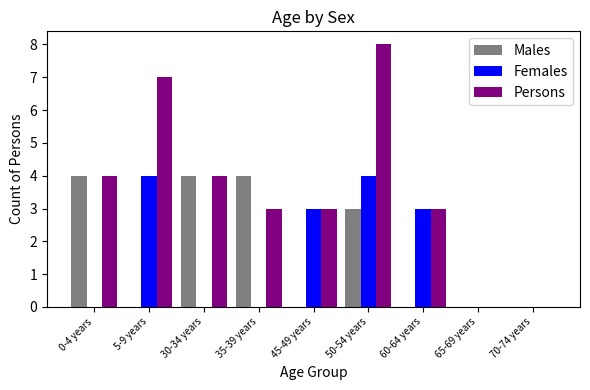

Read the Females value at 5-9 years.

4